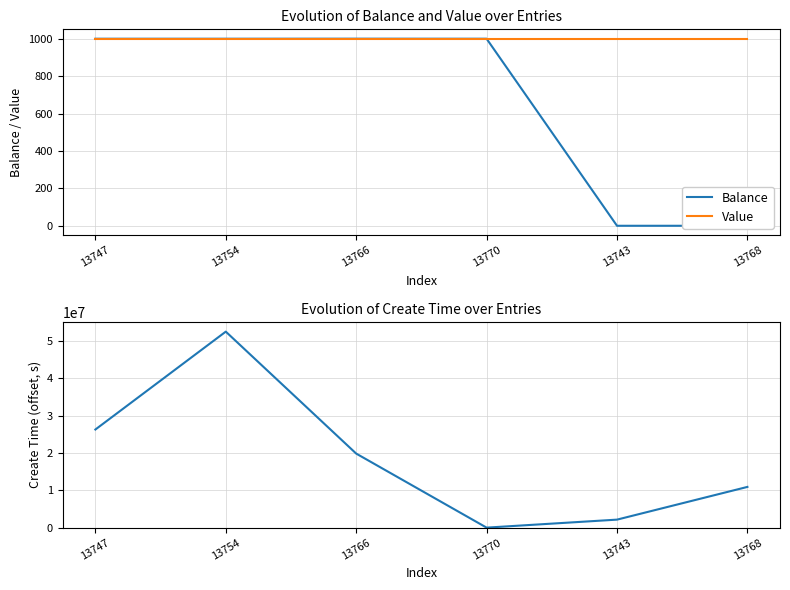

True or false: Balance has a value of 452.6 at 13770.

False